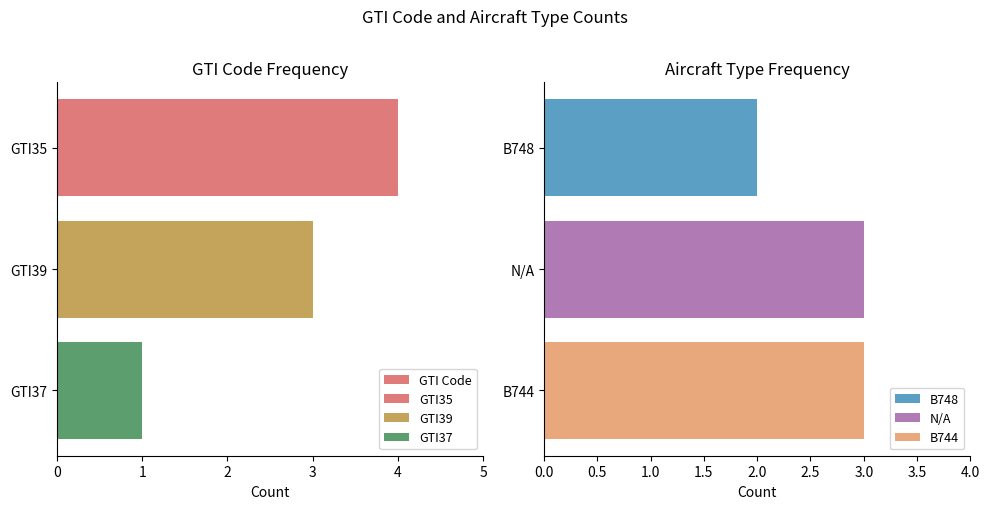

True or false: B744 has a value of 2 at N/A.

False